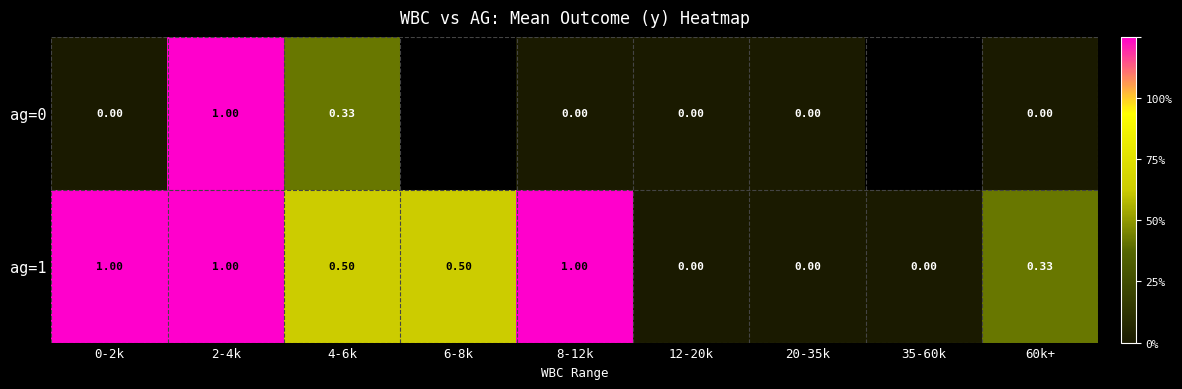

List the labels in order of ag=0 value, smallest first.

0-2k, 8-12k, 12-20k, 20-35k, 60k+, 4-6k, 2-4k, 6-8k, 35-60k